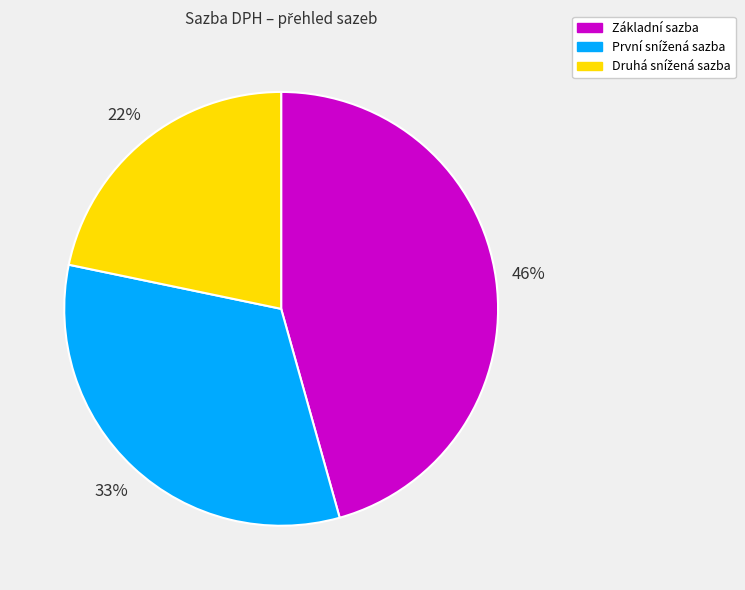

The Základní sazba slice represents 46% of the pie. True or false?

True